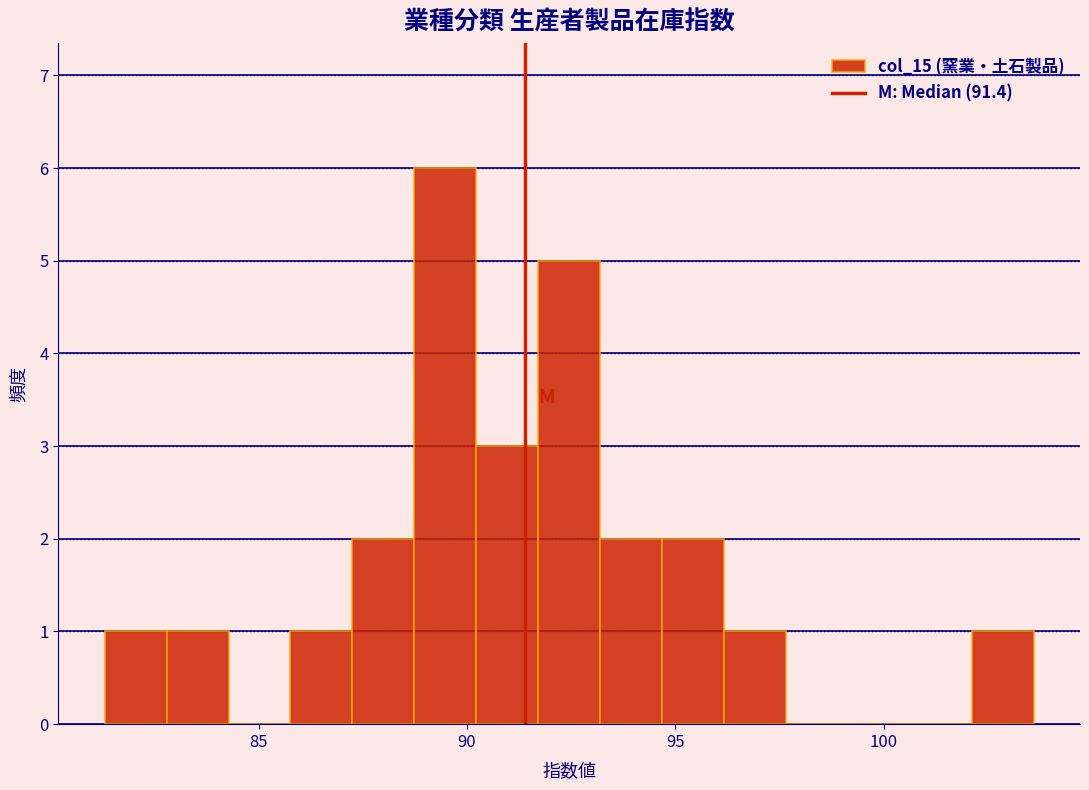

Around what value on the x-axis is the tallest bar? Give the approximate position of its centre, as read against the axis.

89.5